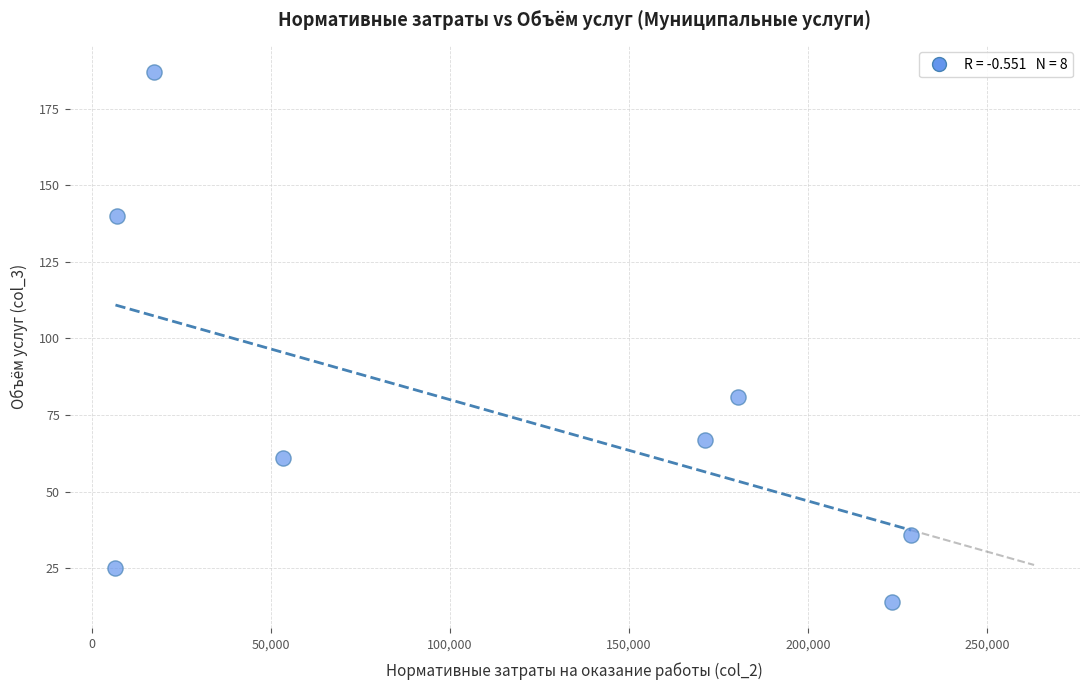

What Y value in the scatter plot is closest to 100?

81